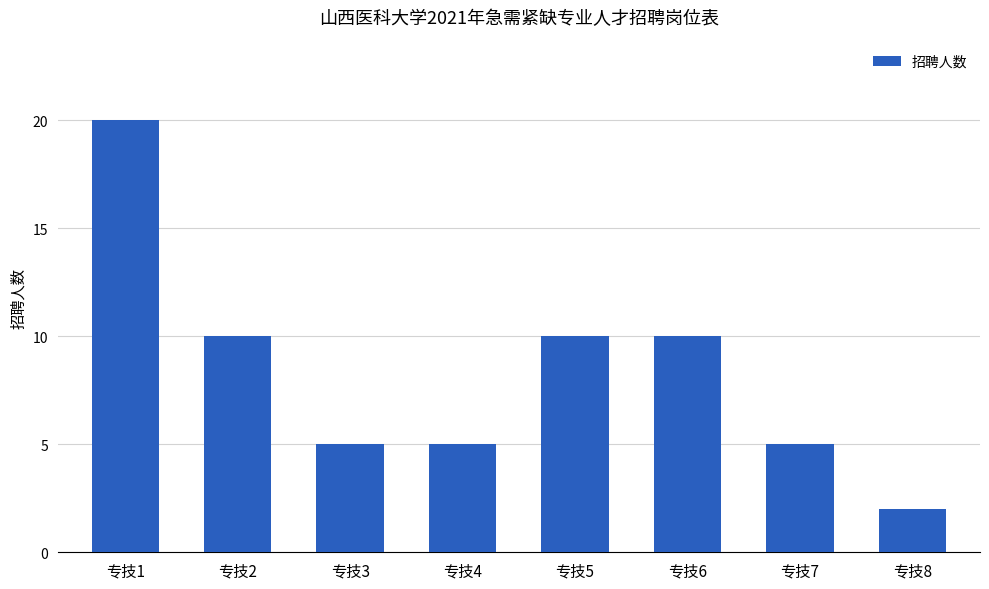

What is the change in value from 专技1 to 专技4?

-15